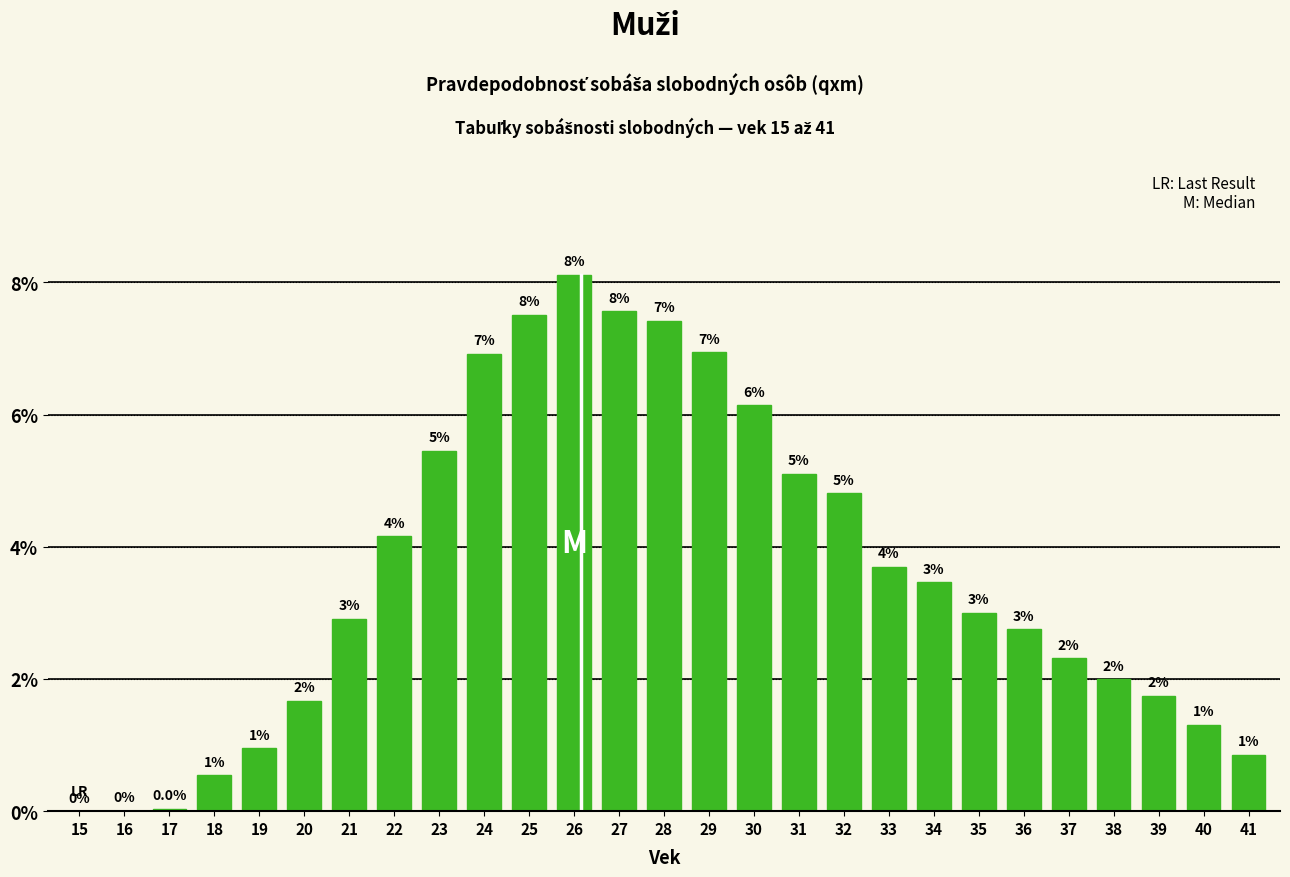

Reading right to left, what are all the values shown in this chart?

0.0	0.0	0.0	0.0	0.0	0.0	0.0	0.0	0.0	0.0	0.1	0.1	0.1	0.1	0.1	0.1	0.1	0.1	0.1	0.0	0.0	0.0	0.0	0.0	0.0	0.0	0.0